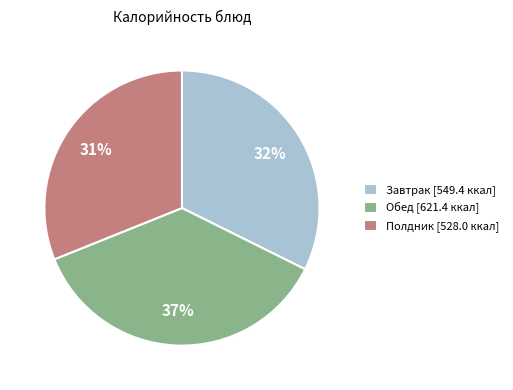

To the nearest percent, what percentage of the pie is Обед [621.4 ккал]?

37%